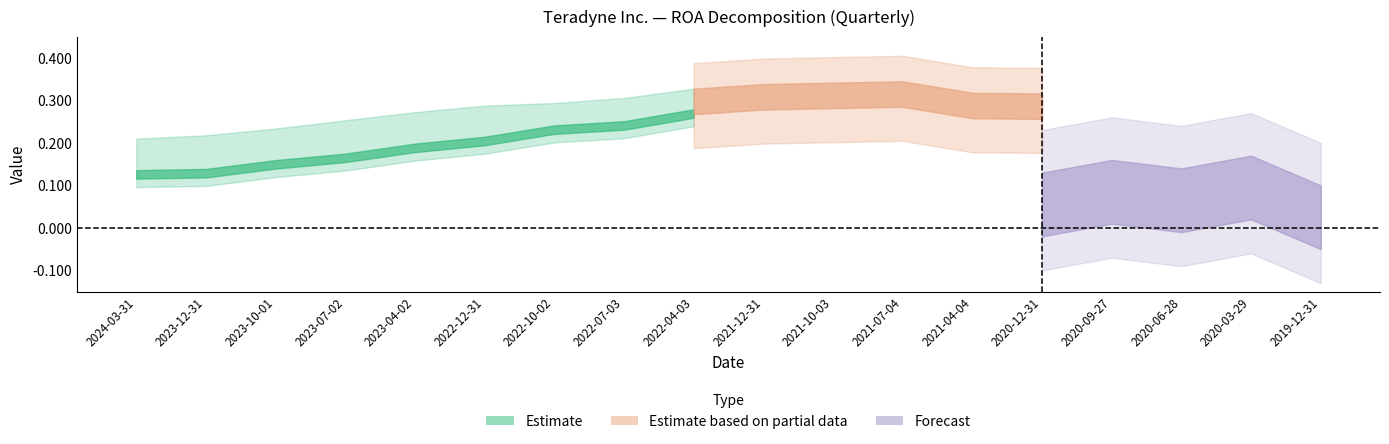

What is the maximum value for ROA?

0.3